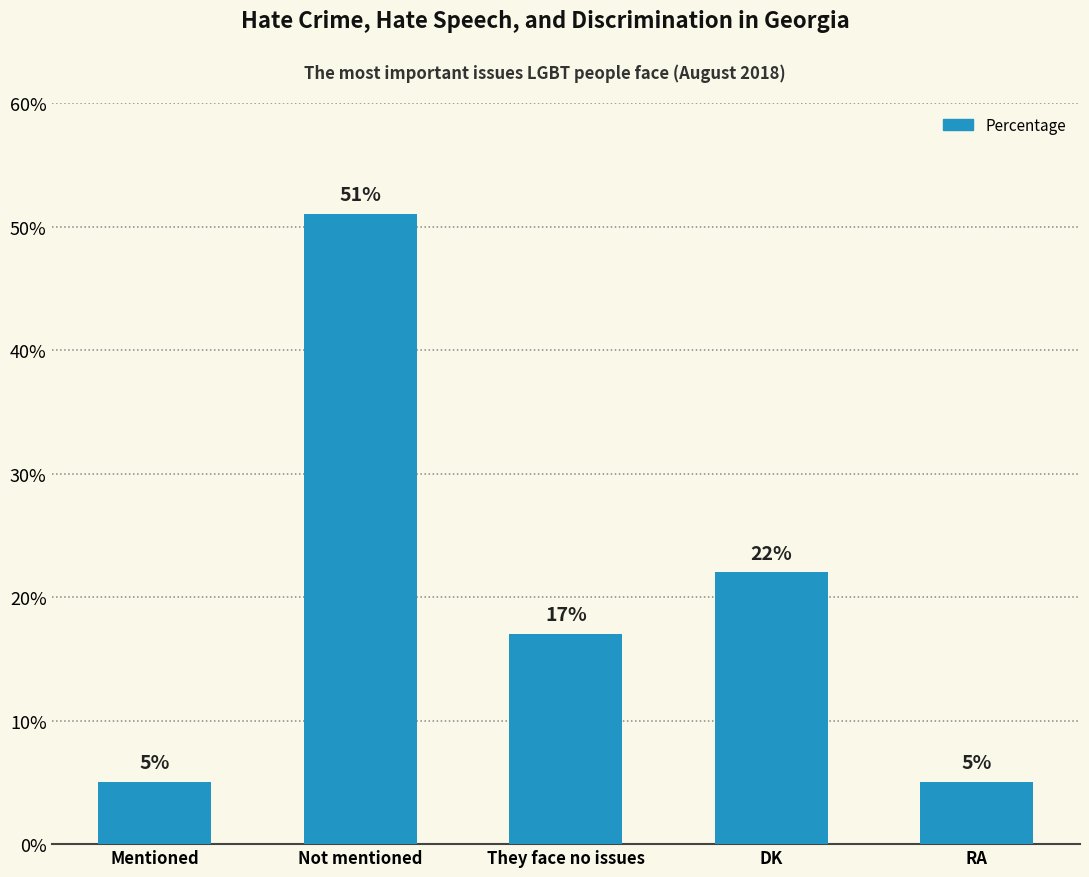

What is the average value?

20